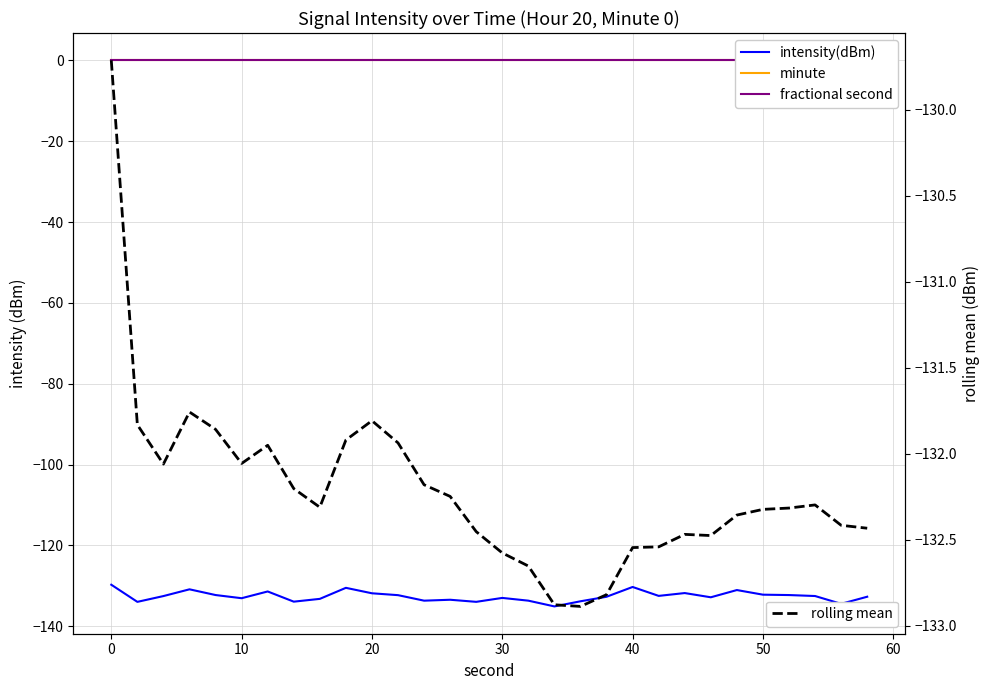

Rank the series by their maximum value, from highest to lowest.

minute, fractional second, intensity(dBm), rolling mean